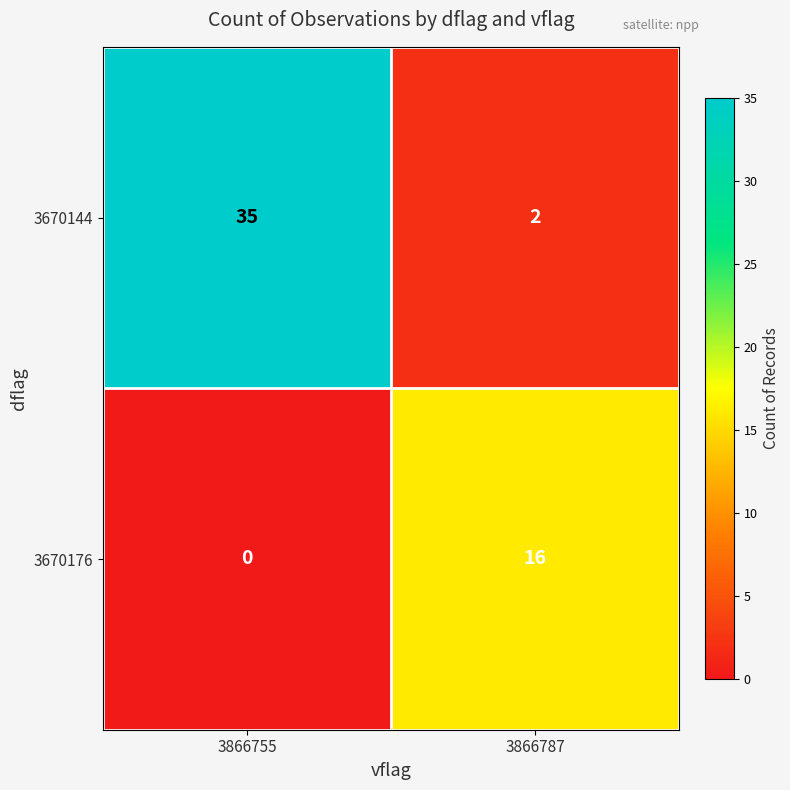

What is the spread (max minus min) of values at 3866755?

35